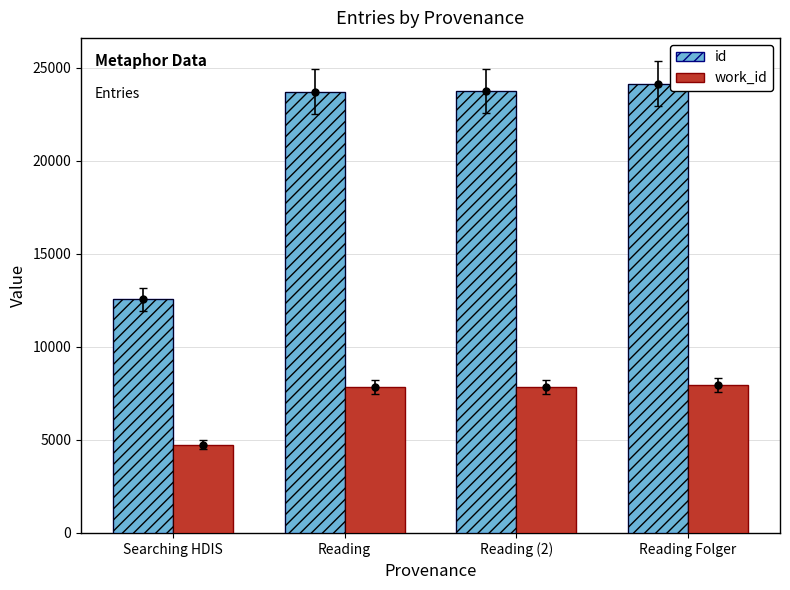

The work_id series shows 4661 at Reading. True or false?

False